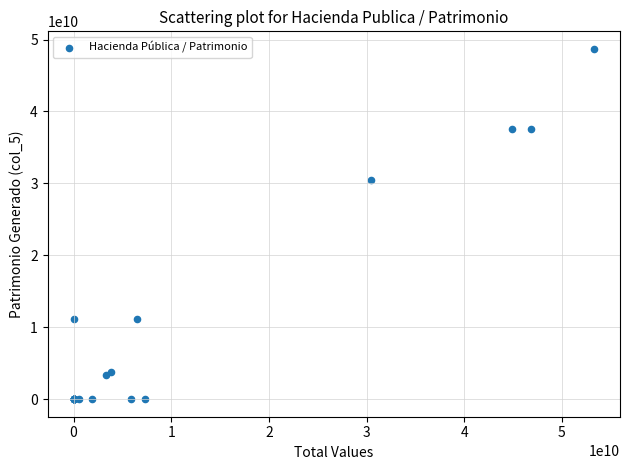

What Y value in the scatter plot is closest to 24354862801?

30468609099.0